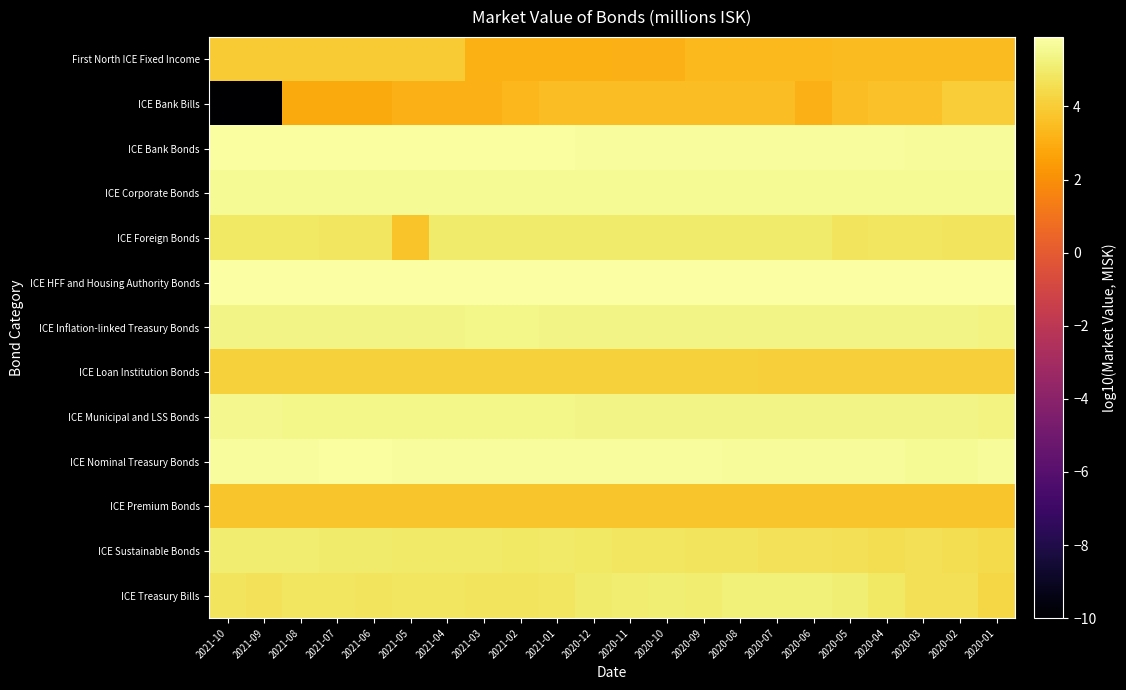

How many categories are shown in the chart?

22